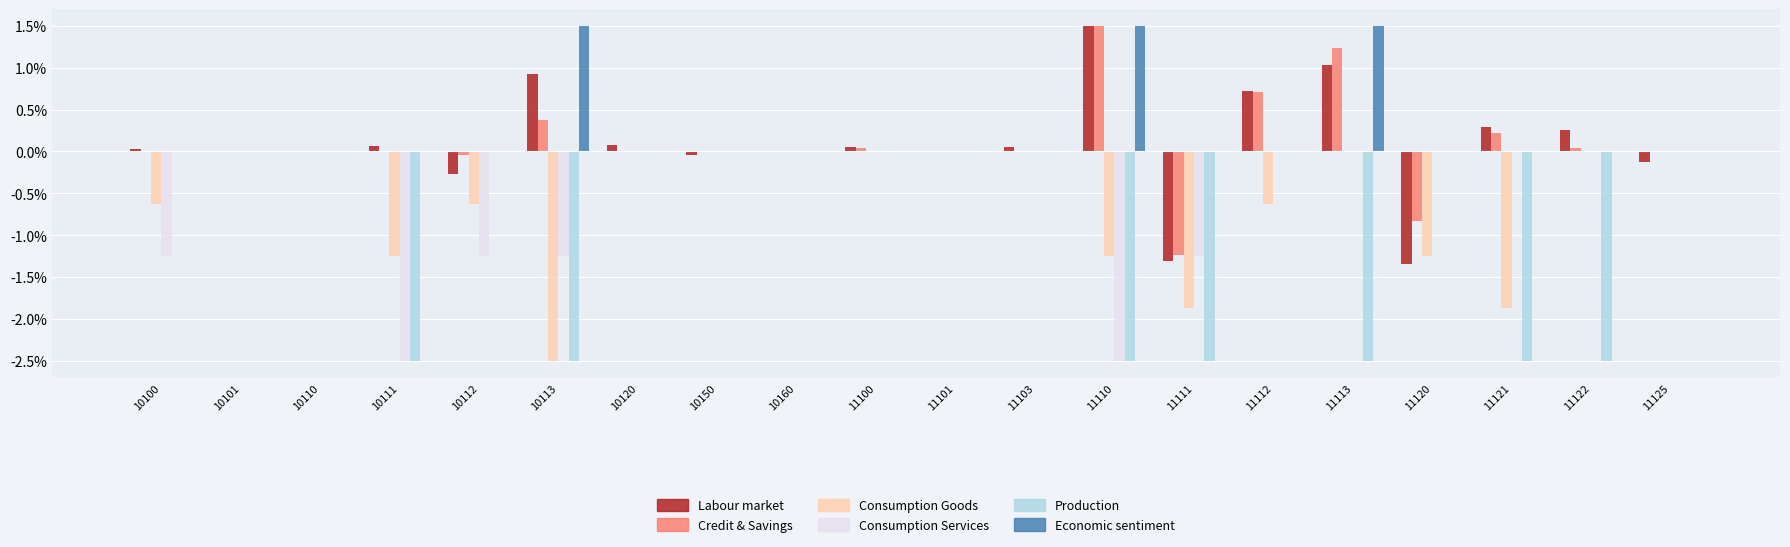

How many data points does each series have?

20